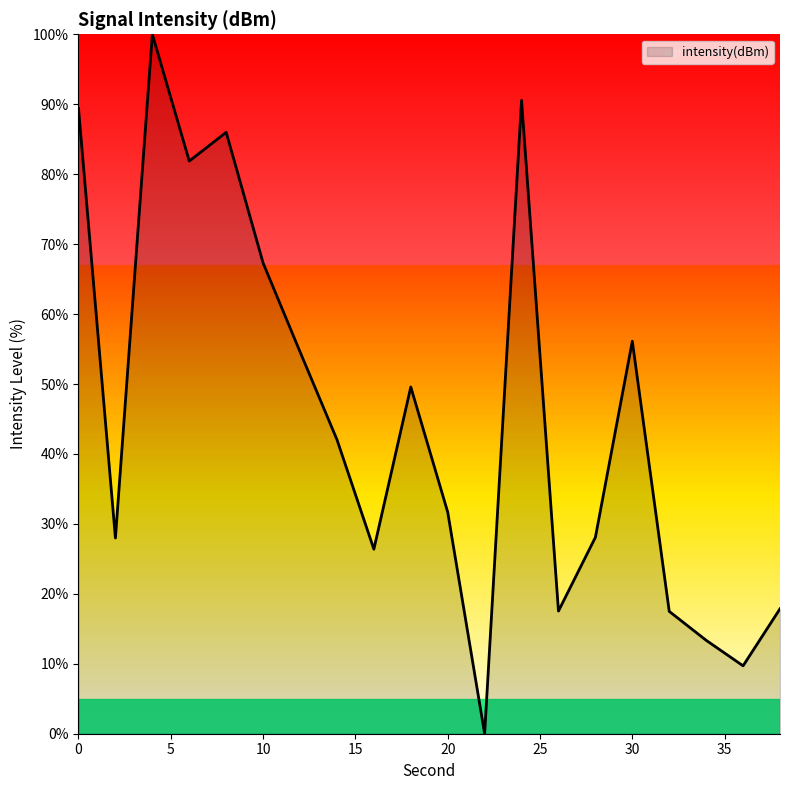

Reading right to left, extract all data points from this chart.

38=17.9	36=9.7	34=13.4	32=17.5	30=56.1	28=28.1	26=17.5	24=90.6	22=0.0	20=31.7	18=49.6	16=26.4	14=42.1	12=54.6	10=67.3	8=86.0	6=81.9	4=100.0	2=28.0	0=89.4